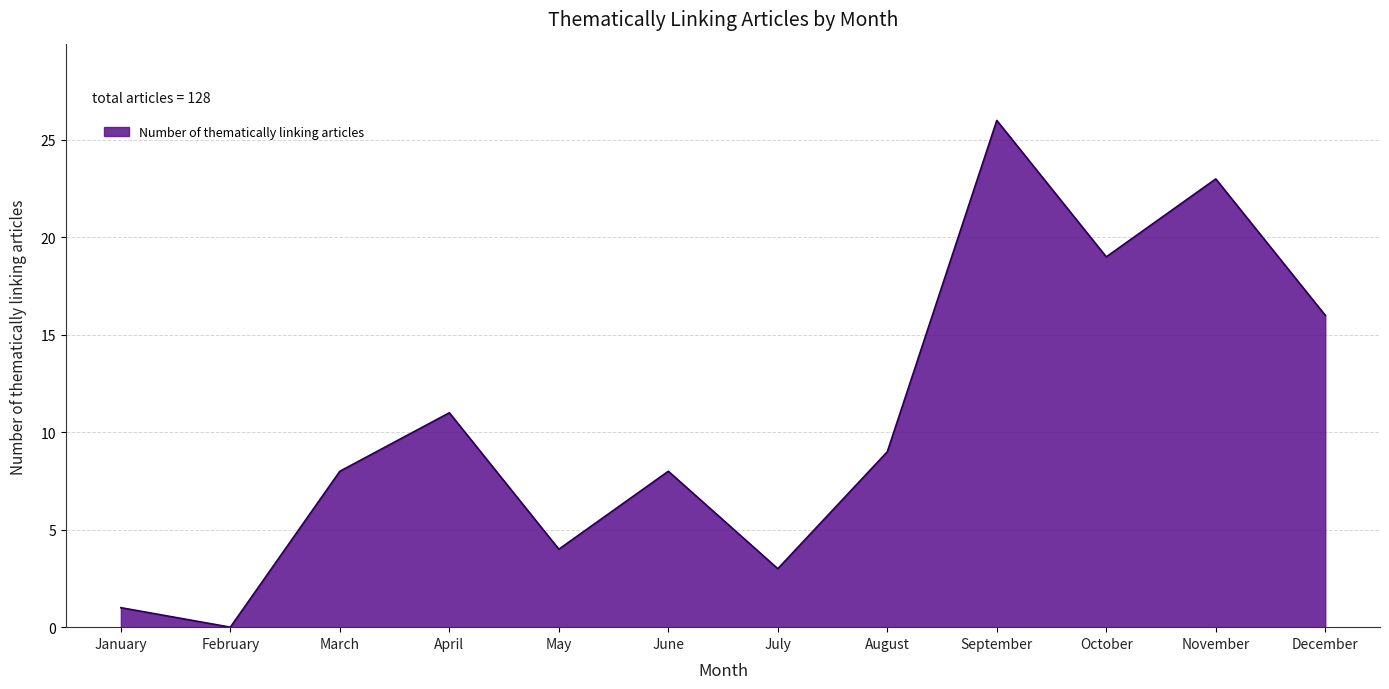

Reading right to left, what are all the values shown in this chart?

December=16	November=23	October=19	September=26	August=9	July=3	June=8	May=4	April=11	March=8	February=0	January=1